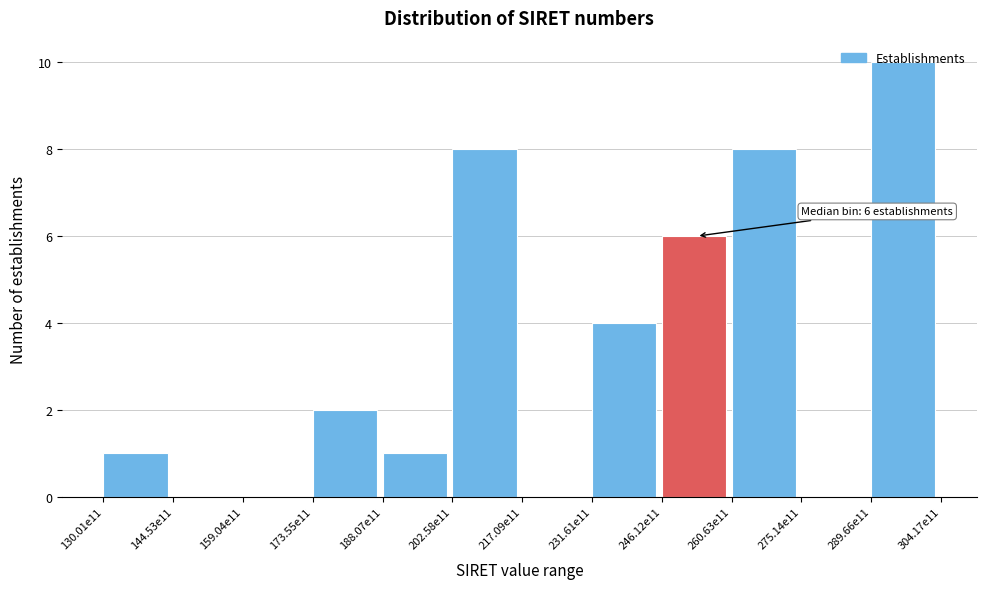

The chart shows a value of 8 at 202.58e11. True or false?

True